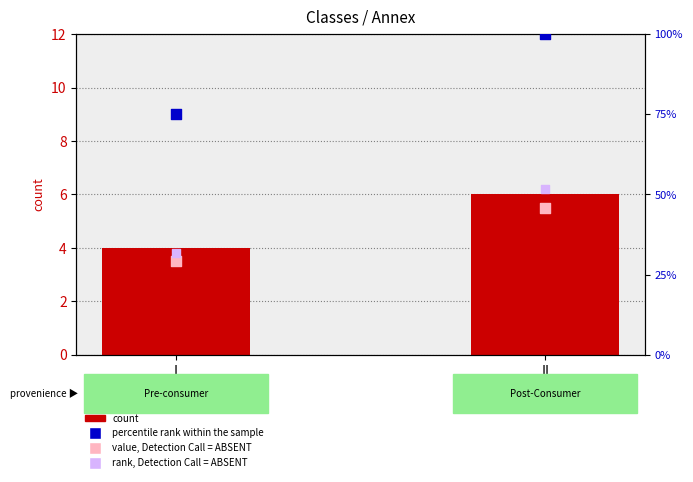

At which category is the sum across all series the highest?

II